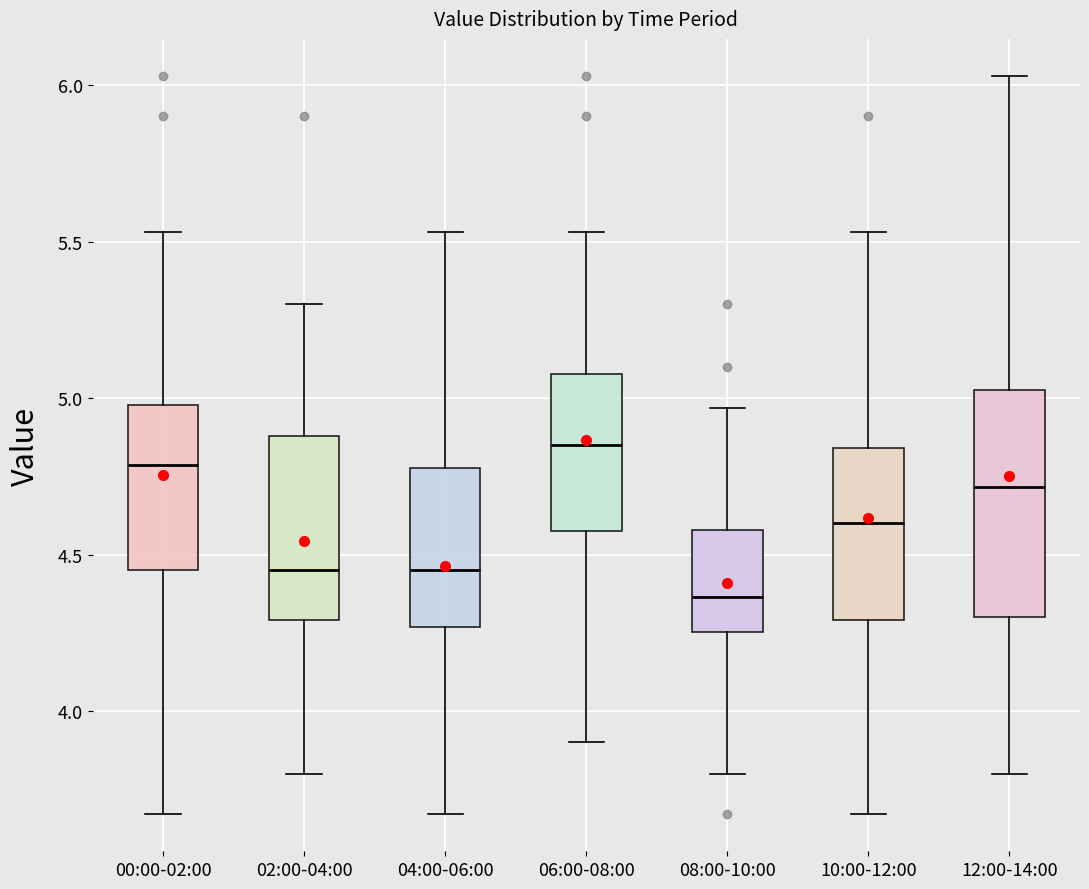

Which box is the tallest, from its lower edge to its upper edge?

12:00-14:00